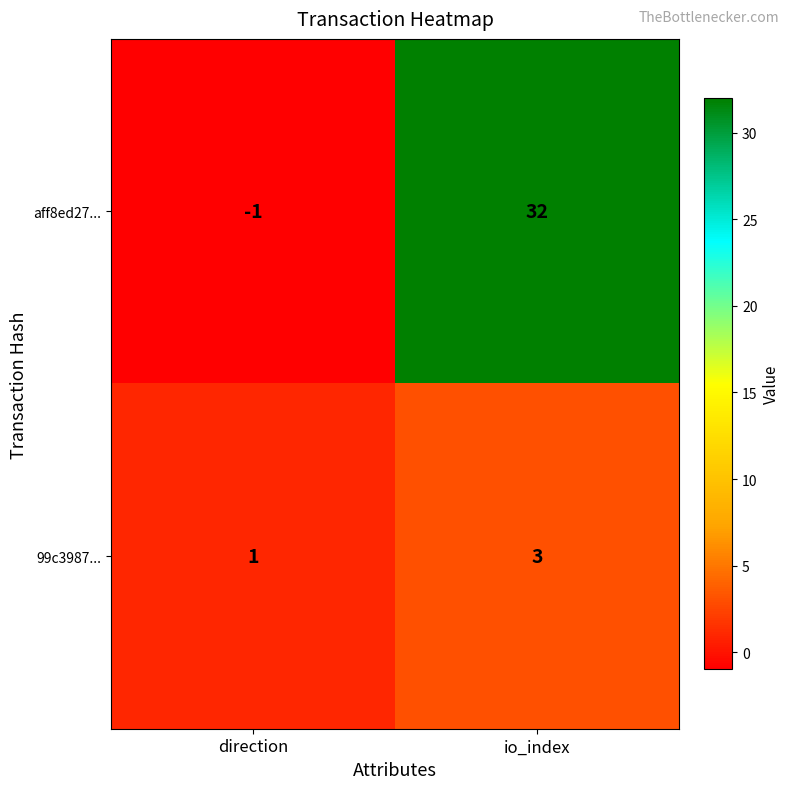

Is it true that aff8ed27... equals -1 at direction?

True